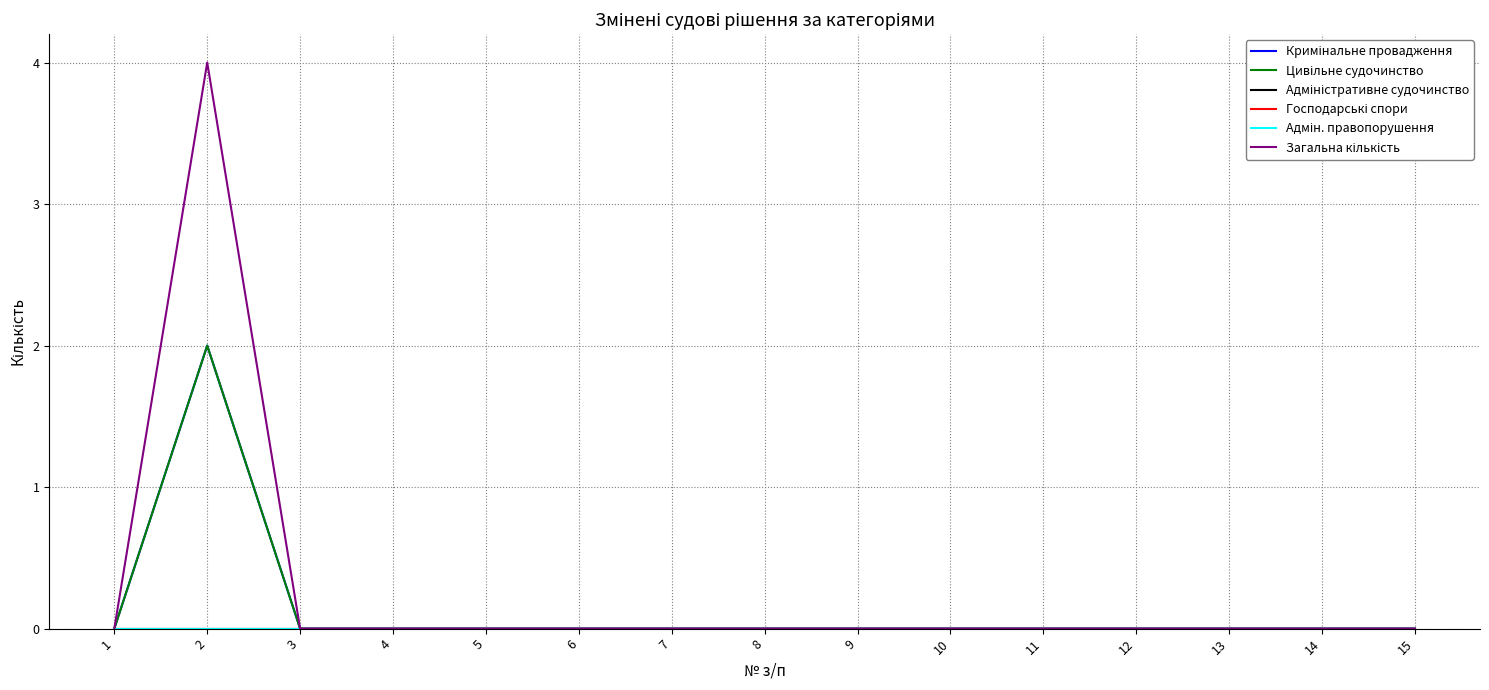

Is it true that Цивільне судочинство equals 2 at 2?

True